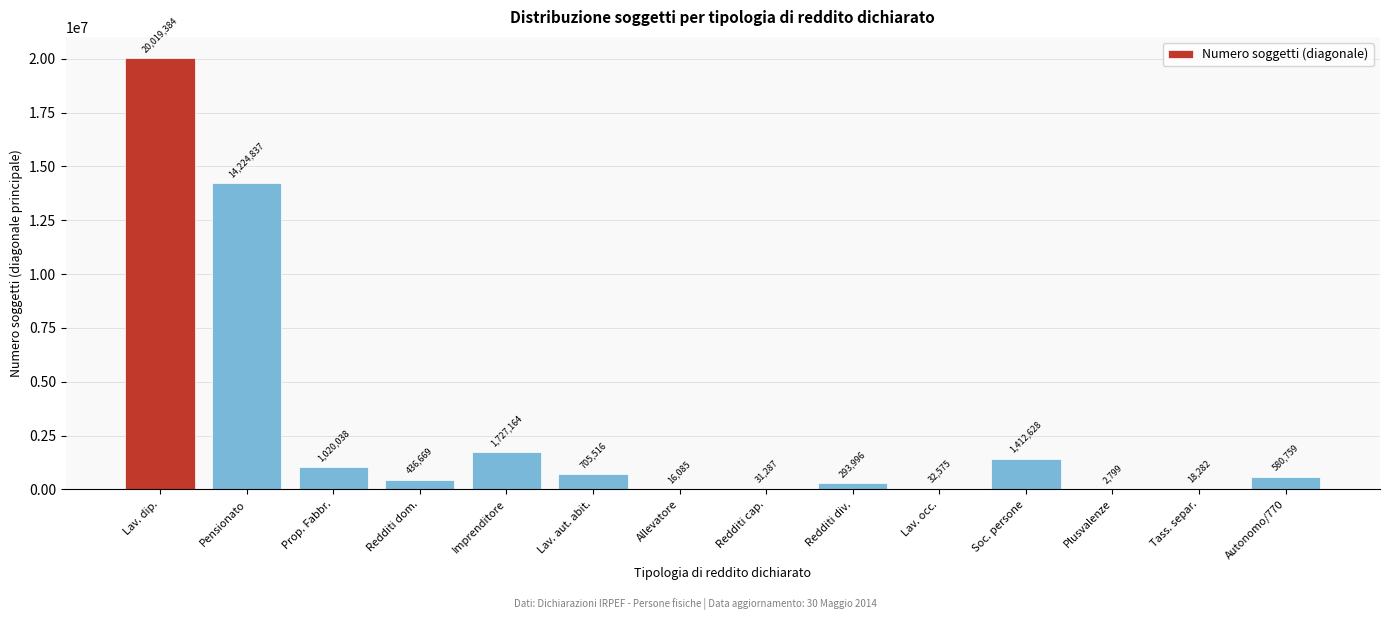

Reading left to right, list all the values displayed in this chart.

Lav. dip.=20019384	Pensionato=14224837	Prop. Fabbr.=1020038	Redditi dom.=436669	Imprenditore=1727164	Lav. aut. abit.=705516	Allevatore=16085	Redditi cap.=31287	Redditi div.=293996	Lav. occ.=32575	Soc. persone=1412628	Plusvalenze=2799	Tass. separ.=18282	Autonomo/770=580759